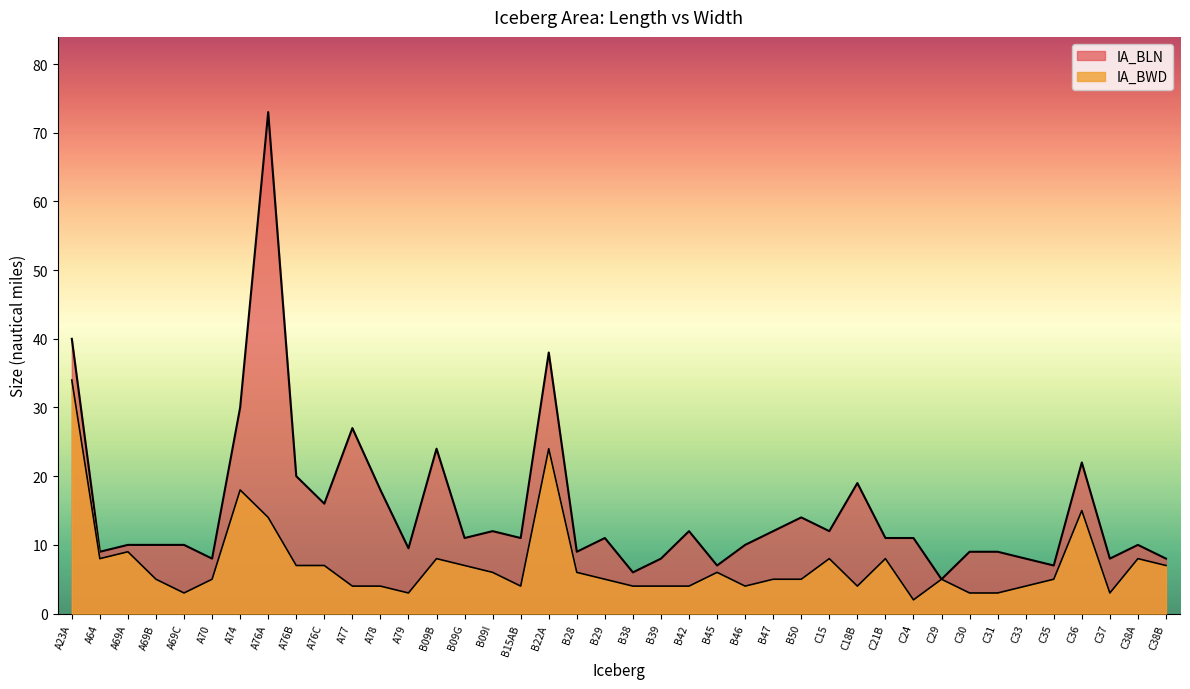

What position from the right is B29?

21